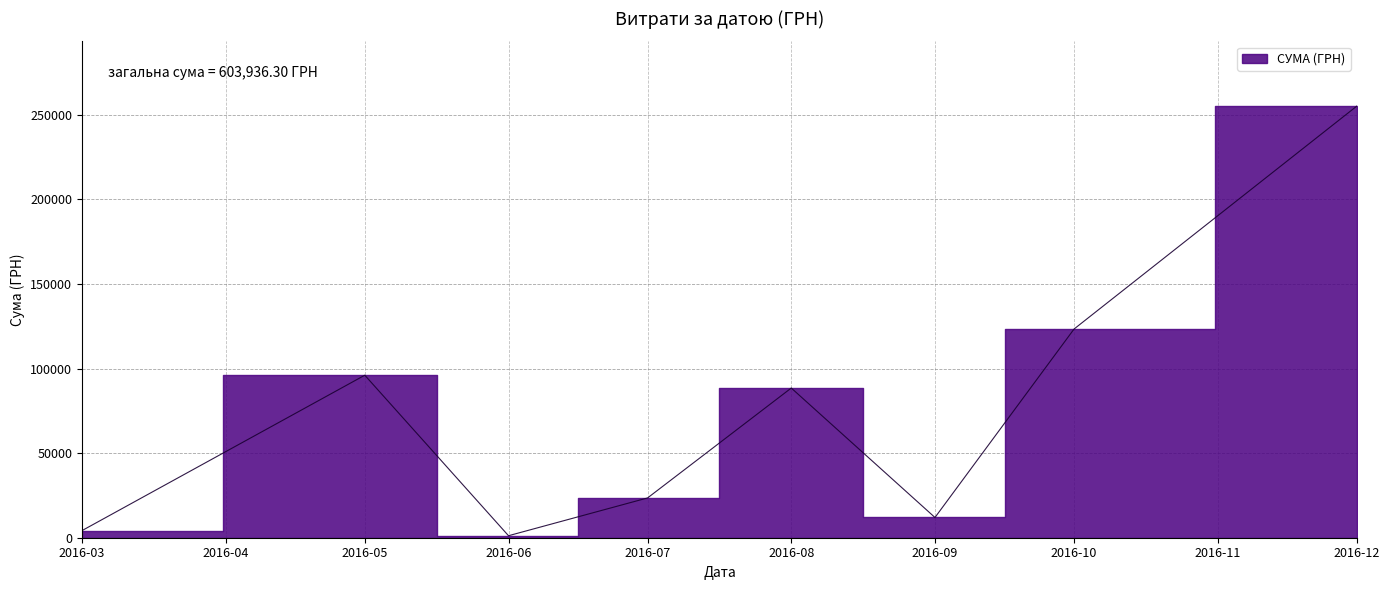

What is the sum of all values?

603936.3